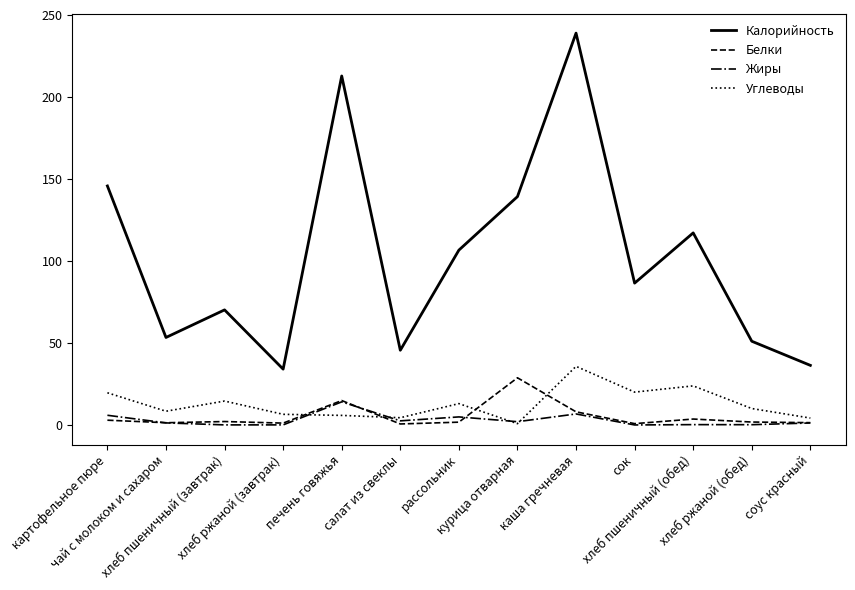

Which series has the largest total across all categories?

Калорийность